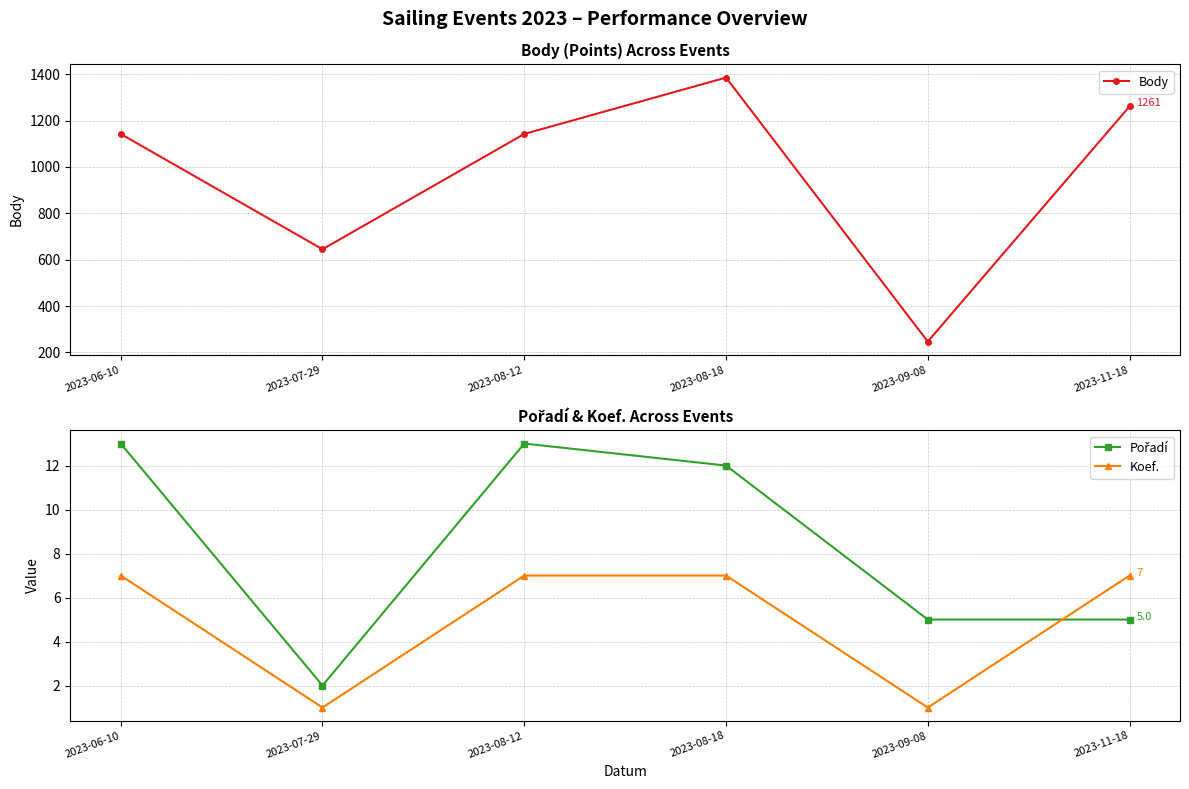

At which category does the chart reach its minimum across all series?

2023-07-29